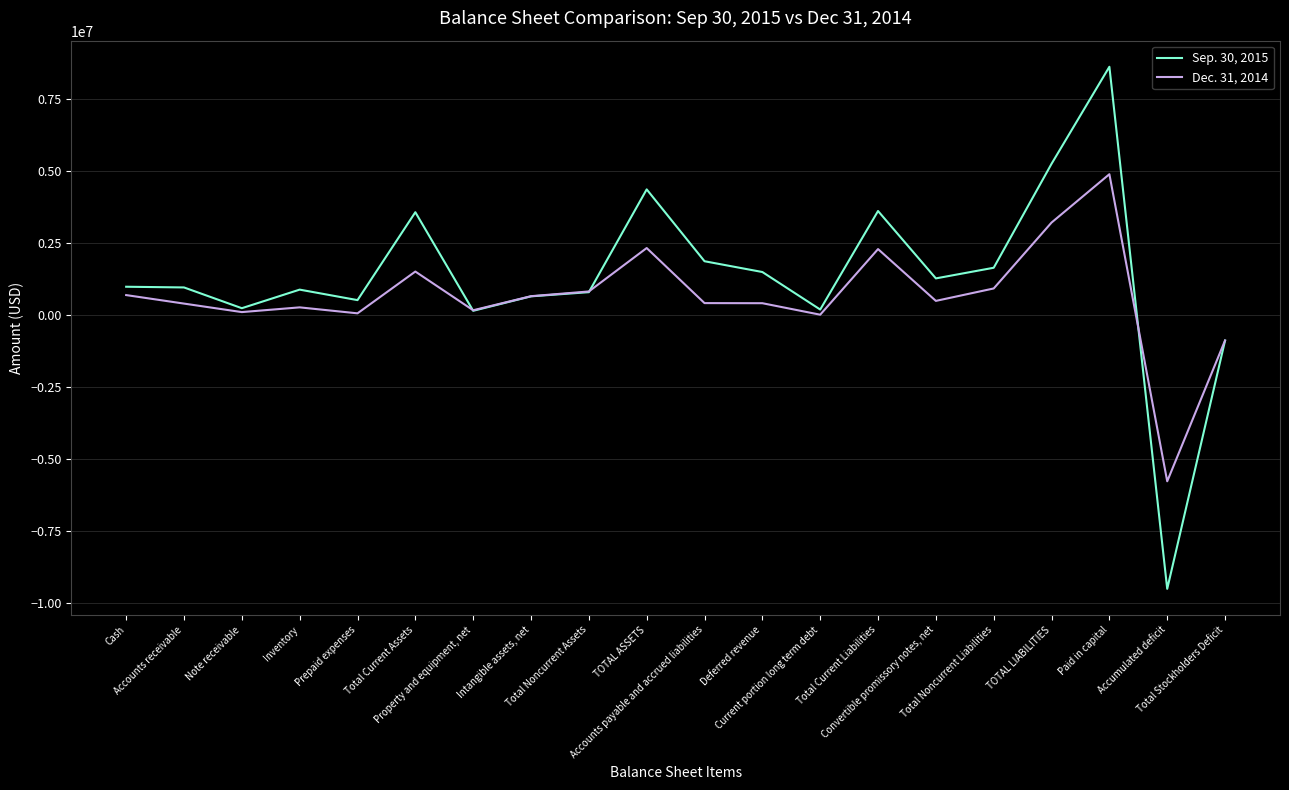

What is the minimum value for Sep. 30, 2015?

-9498052